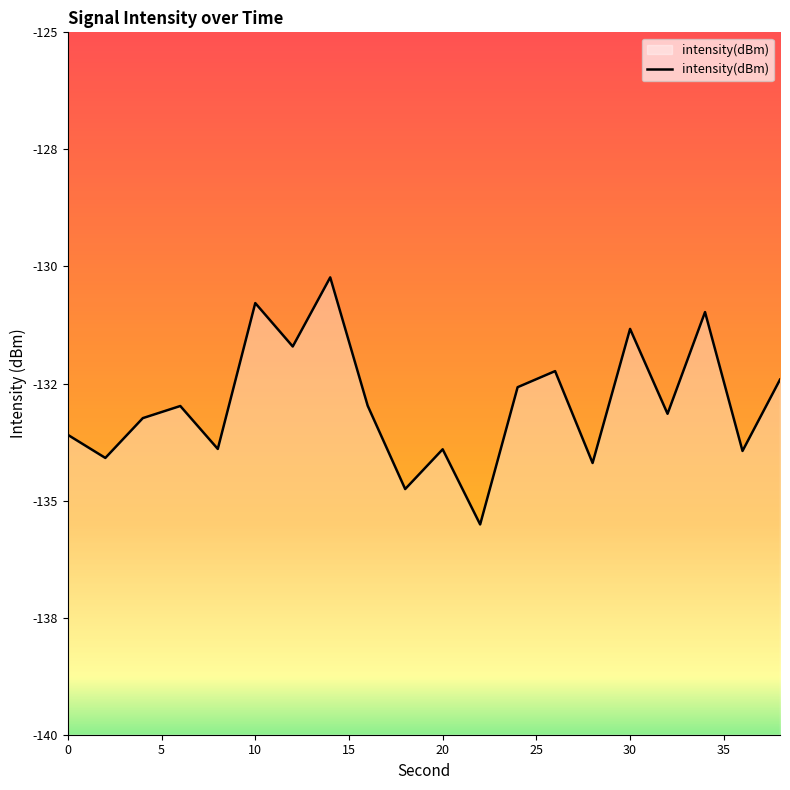

How many points are higher than both their immediate neighbors (excluding endpoints)?

7